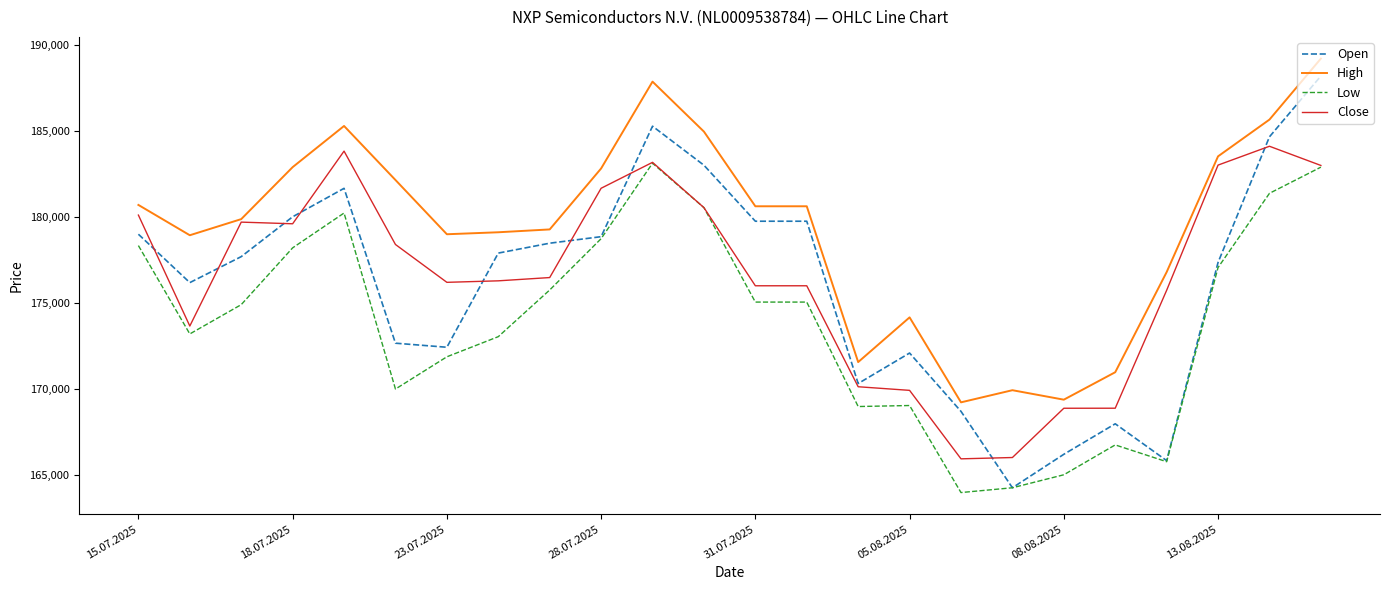

Which series has the largest total across all categories?

High